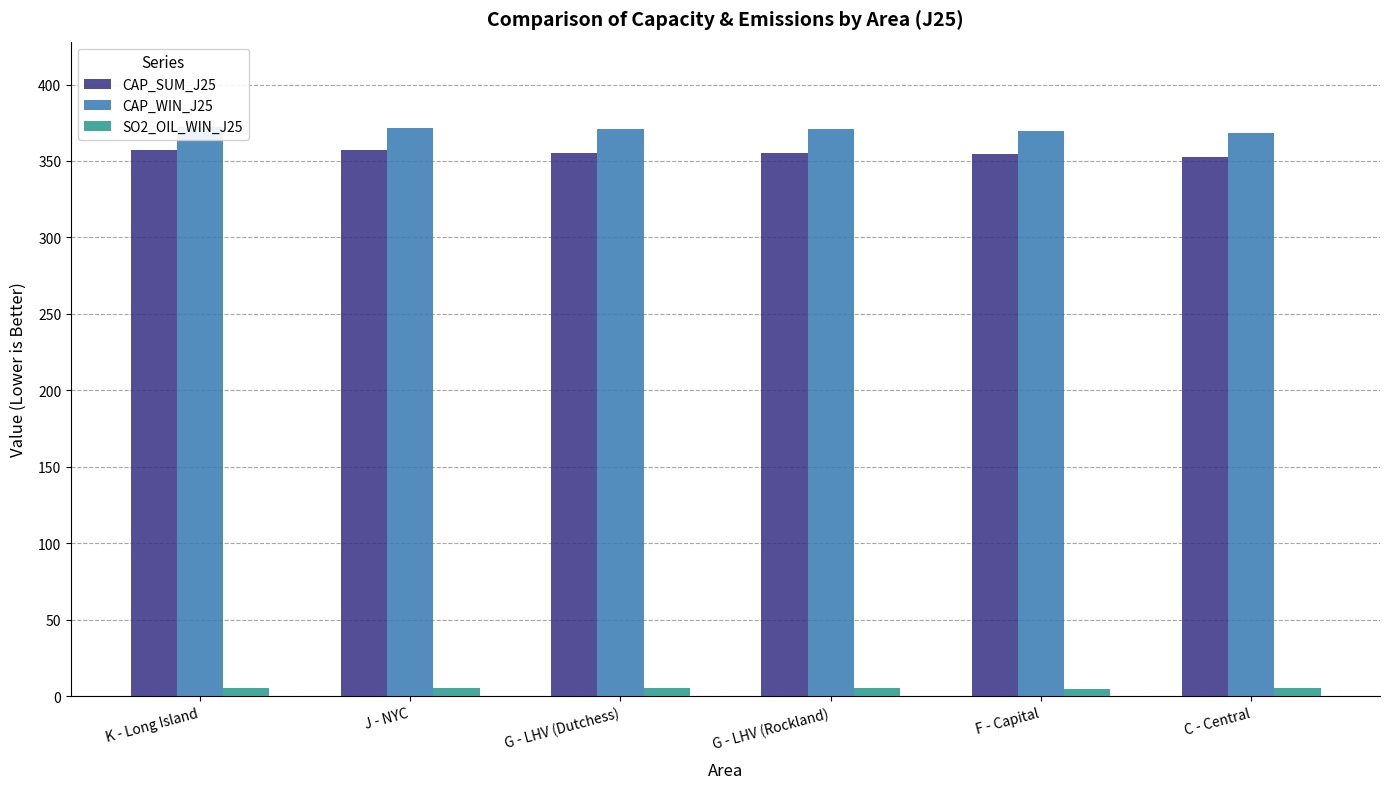

At J - NYC, list the series in order from largest to smallest.

CAP_WIN_J25, CAP_SUM_J25, SO2_OIL_WIN_J25